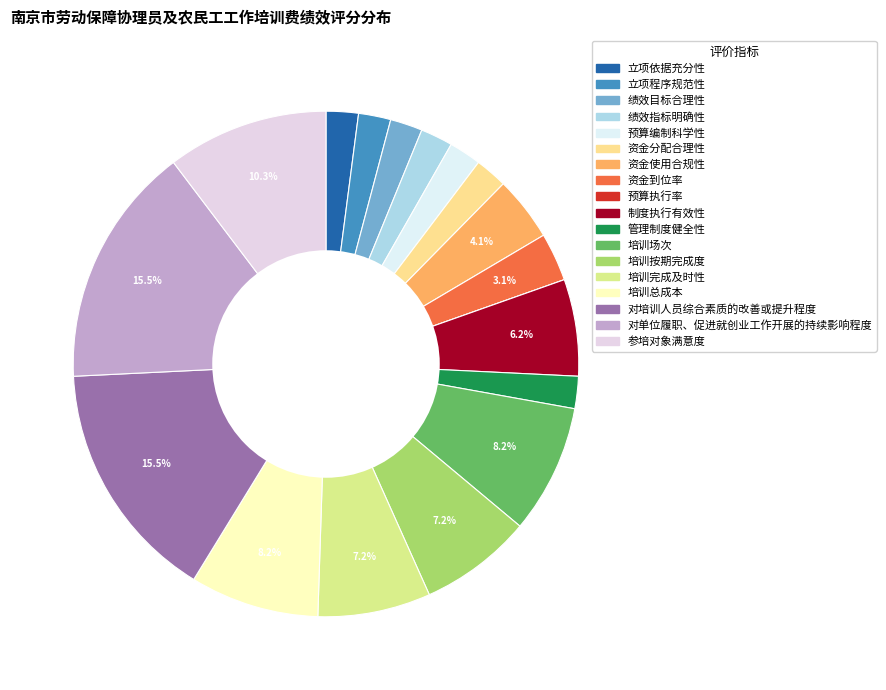

Which has a higher value, 培训按期完成度 or 立项依据充分性?

培训按期完成度